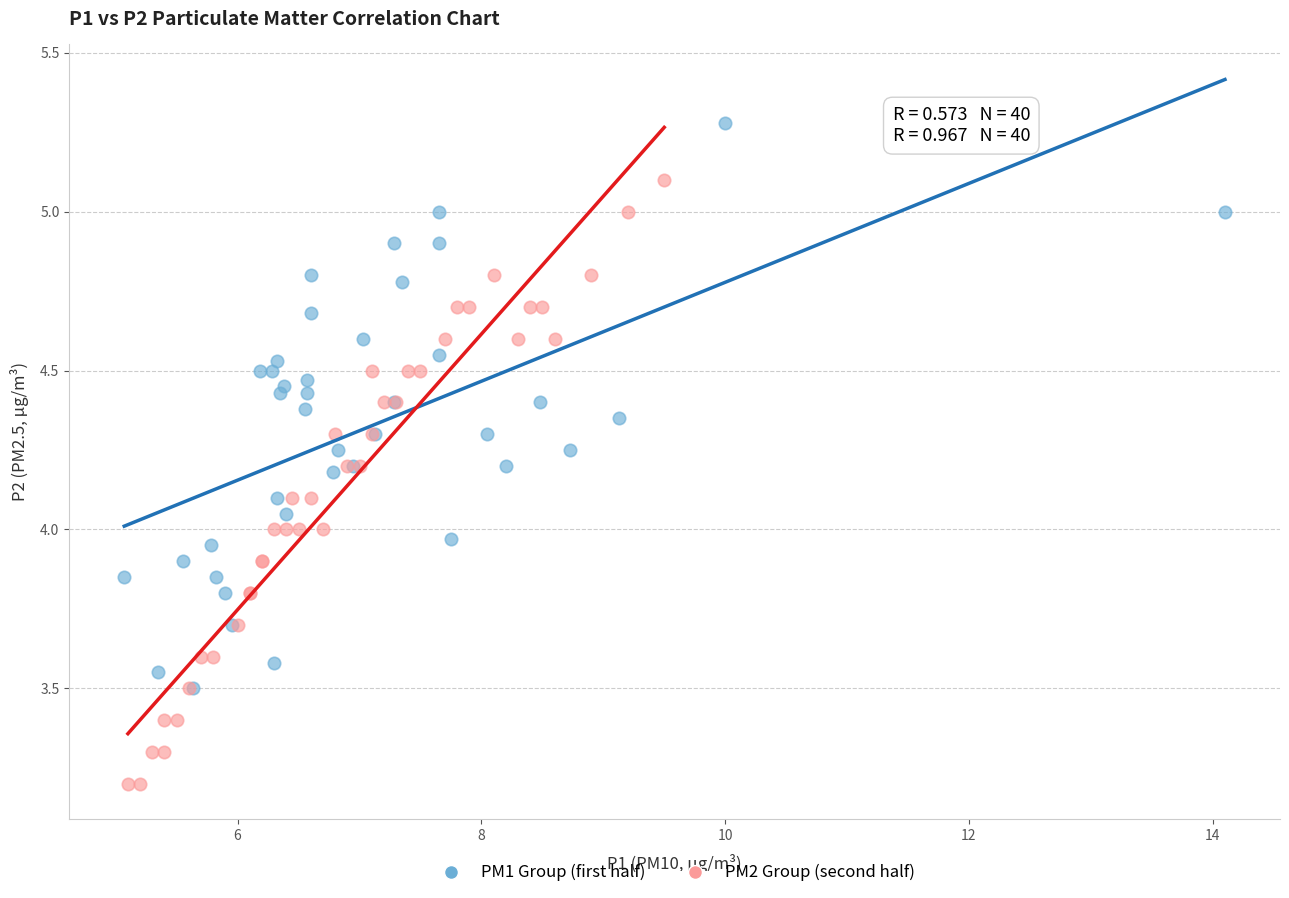

Which series has the widest spread of Y values?

PM2 Group (second half)